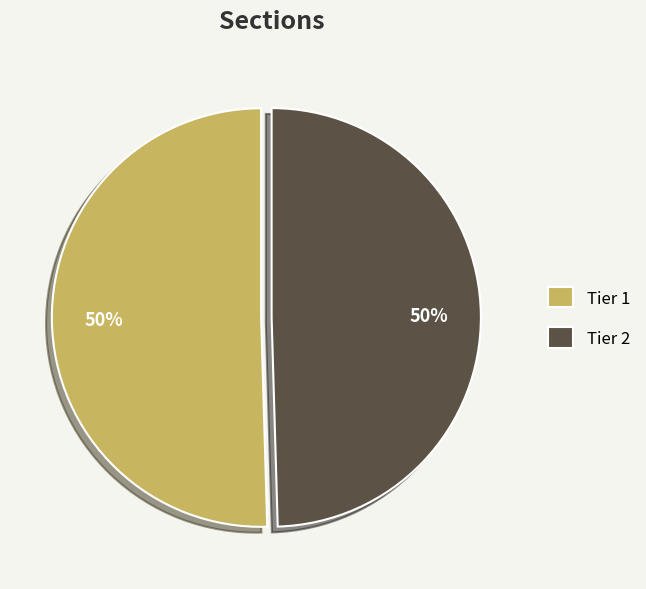

What is the ratio of the value at Tier 1 to the value at Tier 2?

1.0